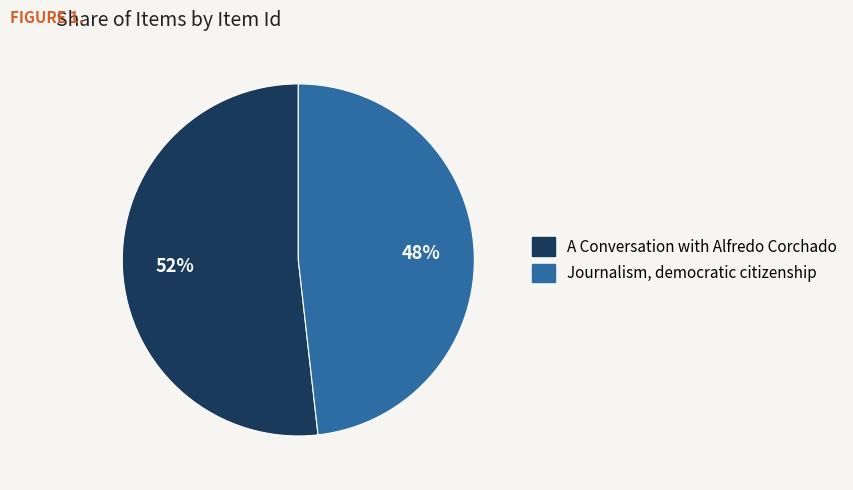

Is Journalism, democratic citizenship the majority of the pie?

No